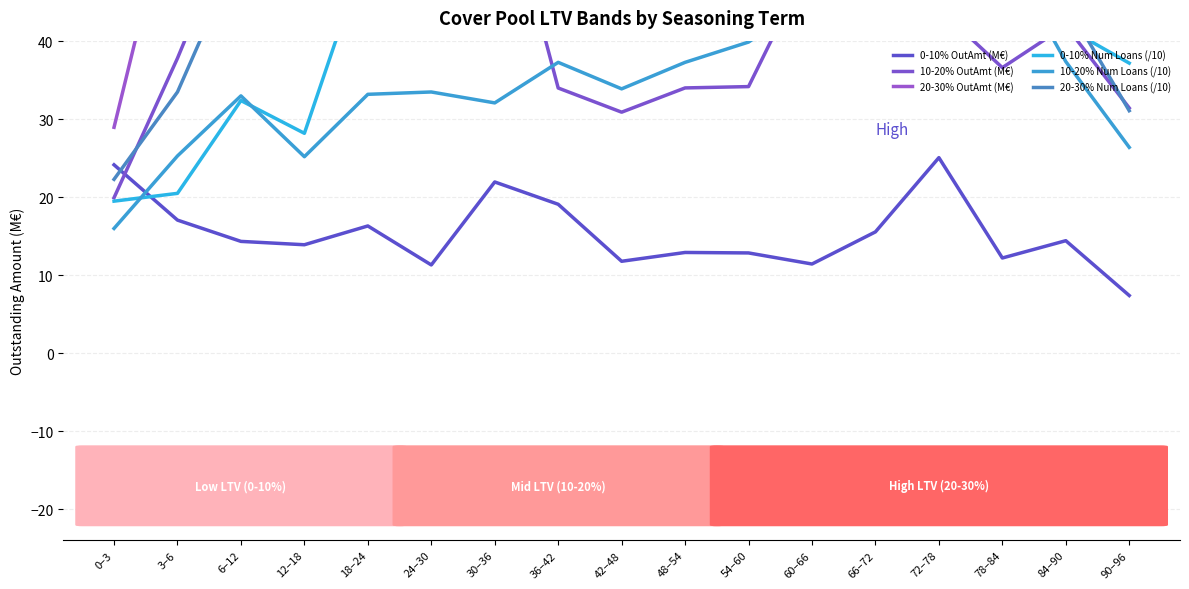

The value of 20-30% OutAmt (M€) at 30–36 is 104.0. True or false?

False